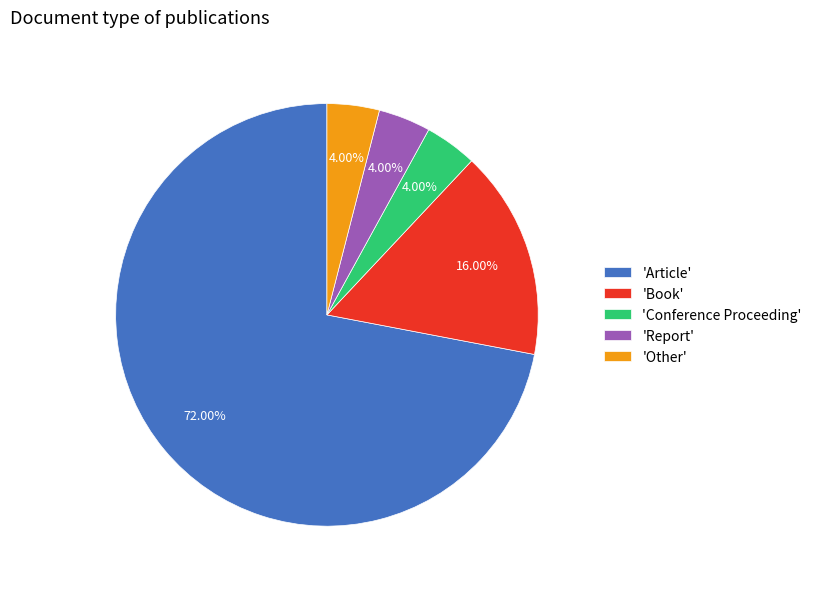

What is the largest slice in the pie chart?

'Article'